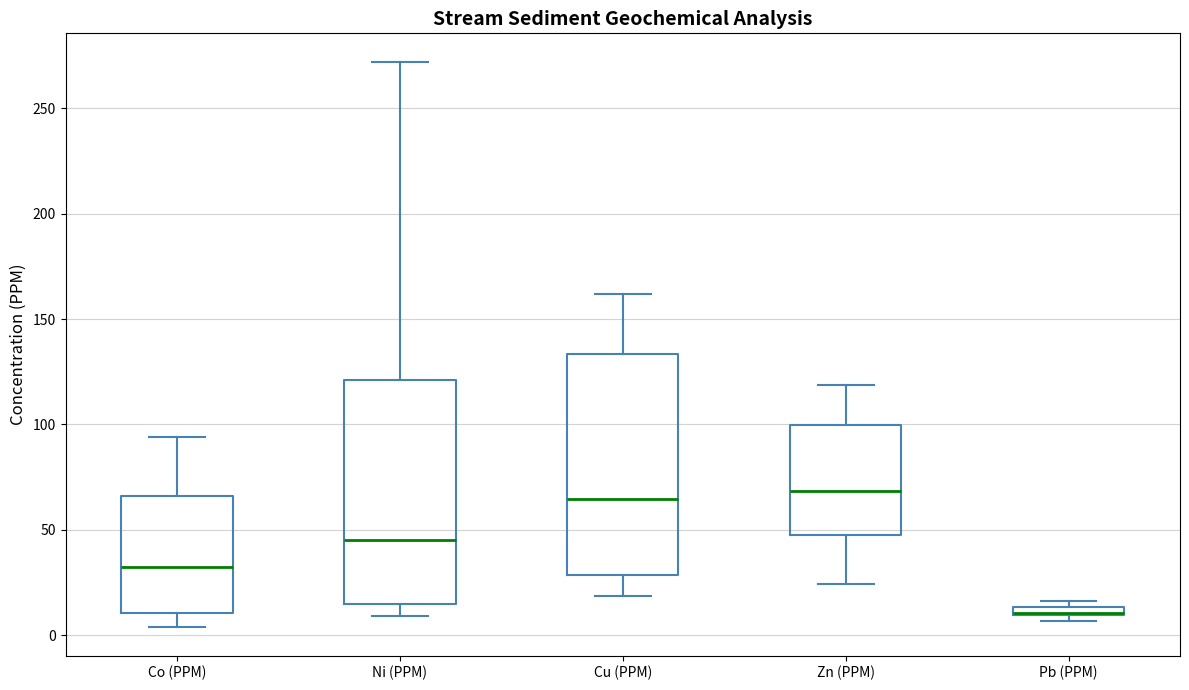

Which box has the lowest median line?

Pb (PPM)